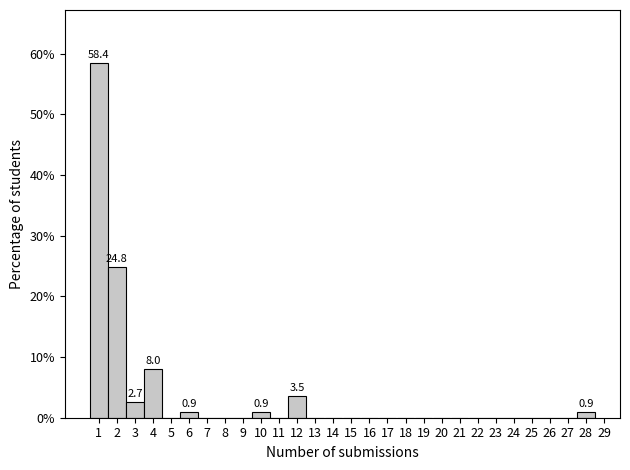

Which range on the x-axis has the tallest bar?

0.5 to 1.5